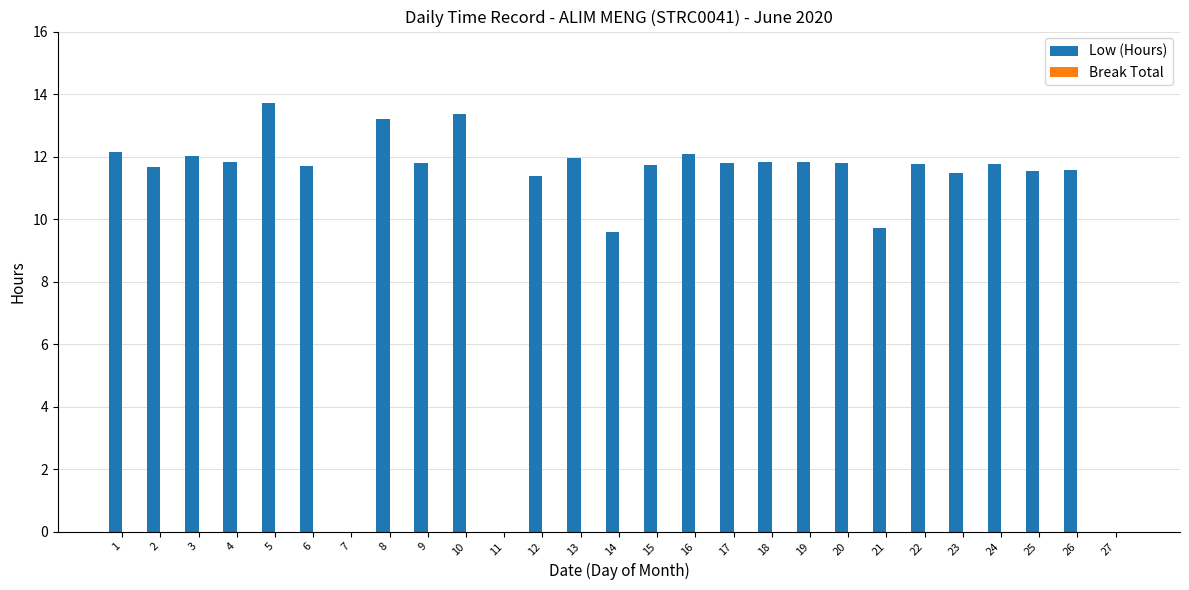

The value at 10 is 3.5. True or false?

False